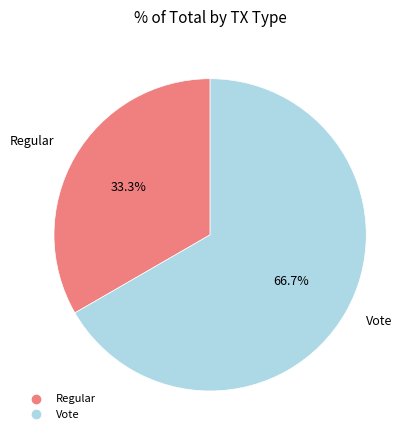

Which category has the biggest portion of the pie?

Vote